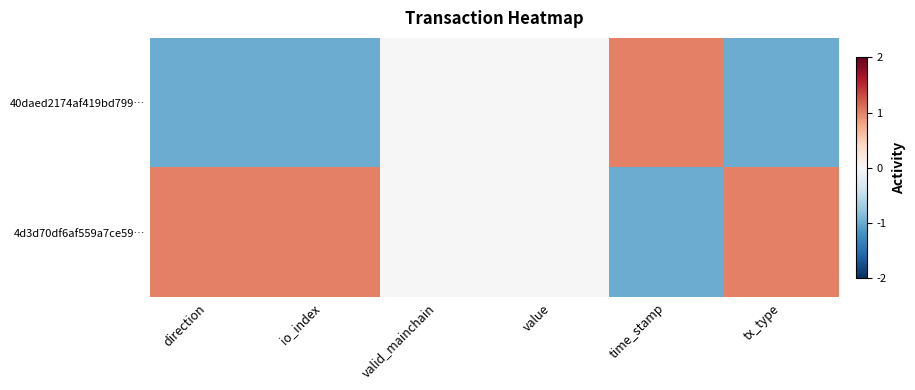

Reading right to left, transcribe all the data shown in this chart.

40daed2174af419bd799…: tx_type=-1	time_stamp=1	value=0	valid_mainchain=0	io_index=-1	direction=-1
4d3d70df6af559a7ce59…: tx_type=1	time_stamp=-1	value=0	valid_mainchain=0	io_index=1	direction=1